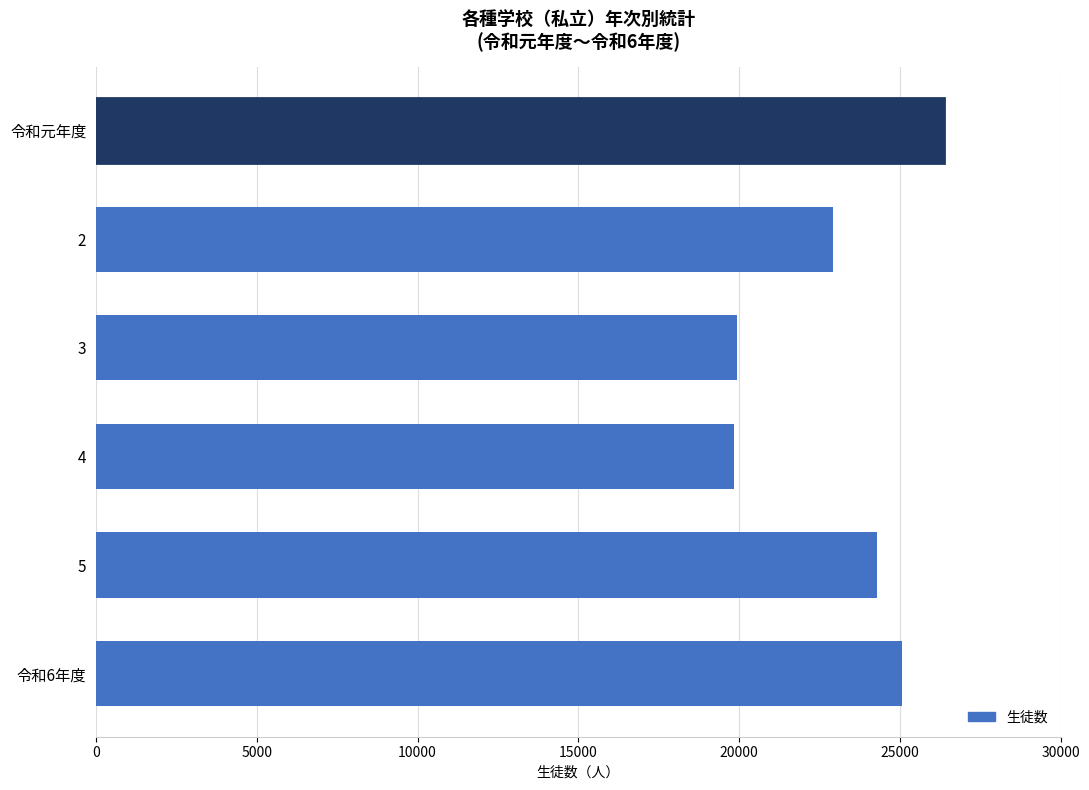

Approximately how many times larger is the value at 4 compared to 3?

1.0